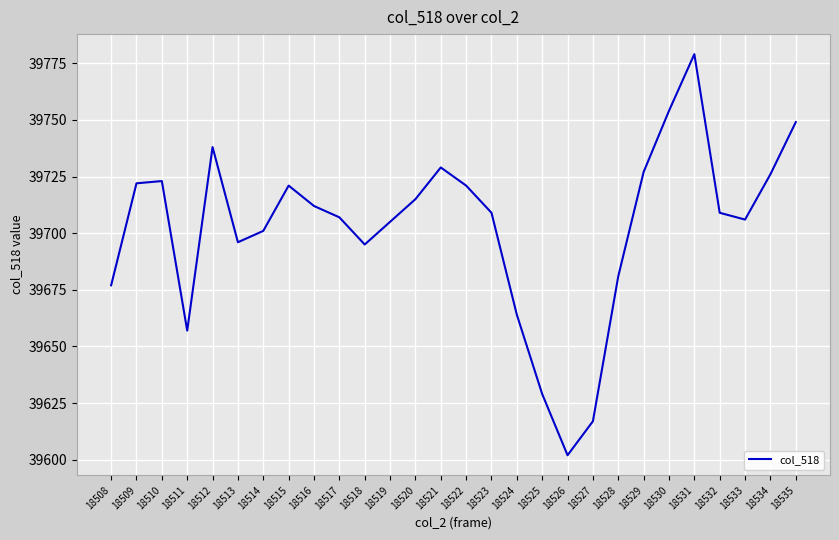

What is the difference between the values at 18528 and 18509?

41